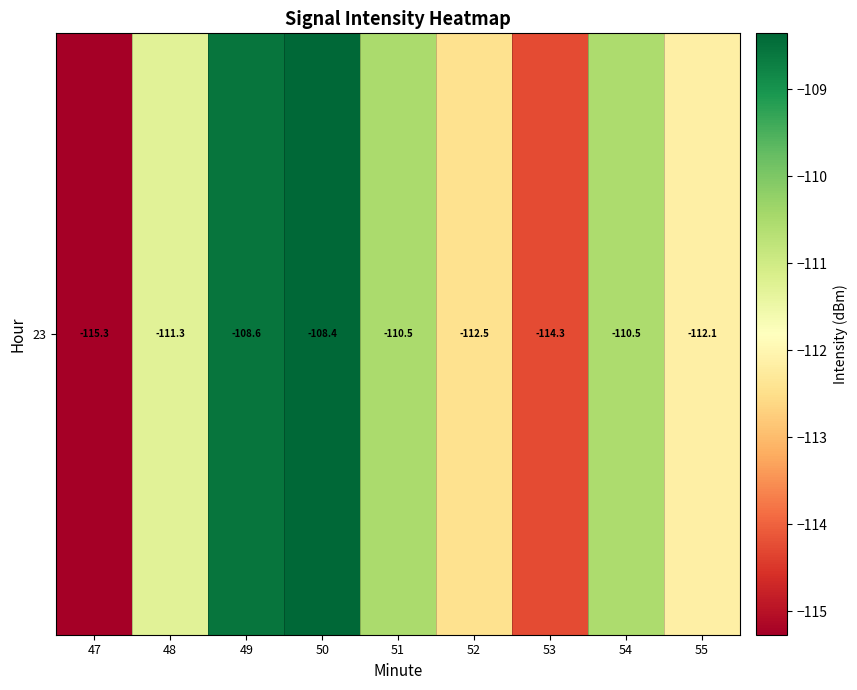

Which category has the highest value across all series?

50